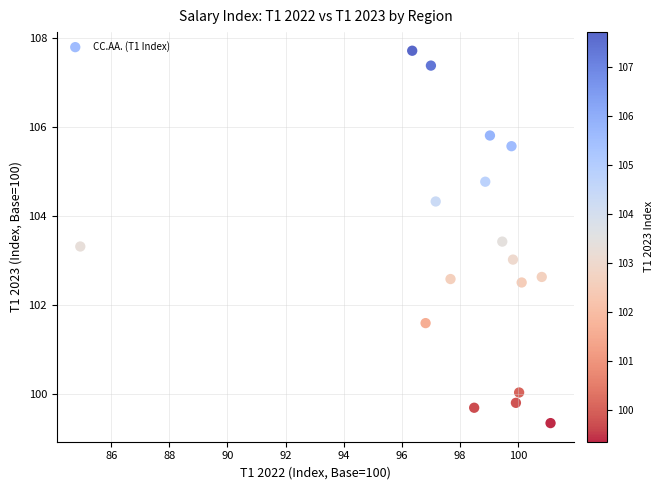

What is the range of X values (max minus min)?

16.2